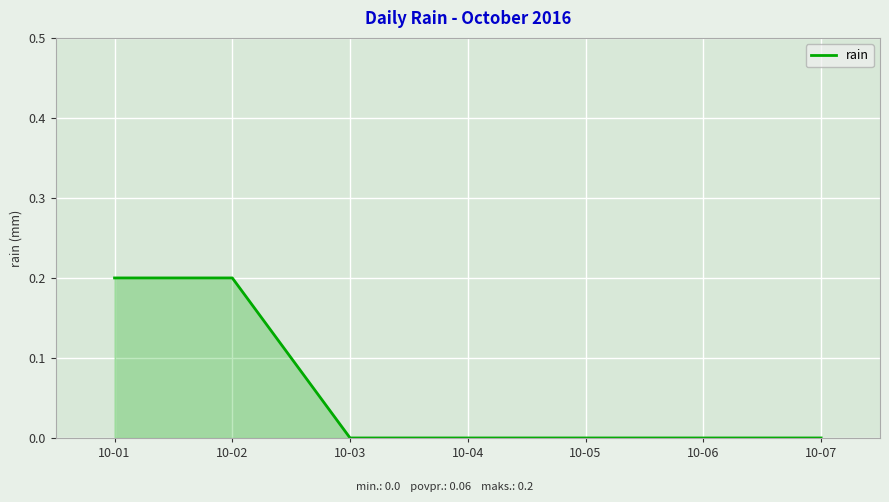

Which has a higher value, 10-02 or 10-07?

10-02